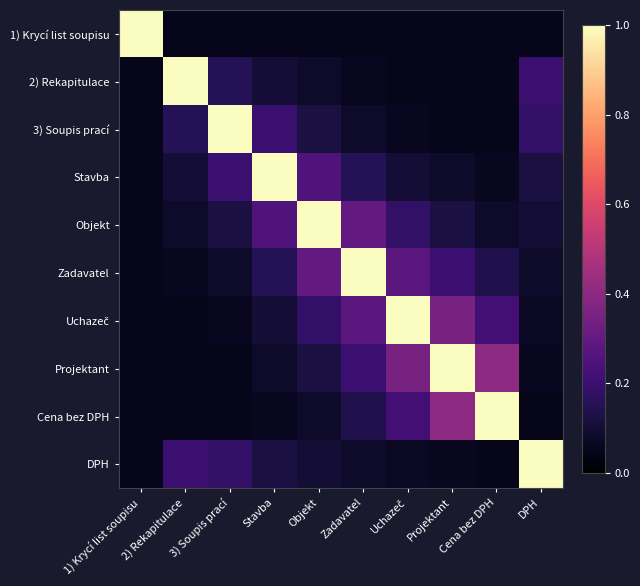

Which label corresponds to the largest value in the chart?

1) Krycí list soupisu